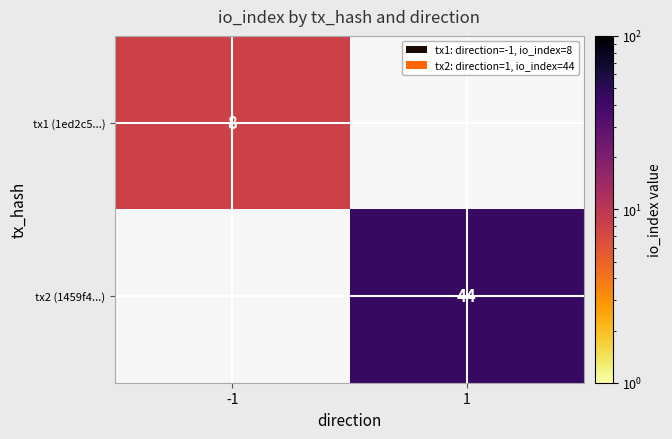

Is it true that tx1 (1ed2c5...) equals 2 at -1?

False